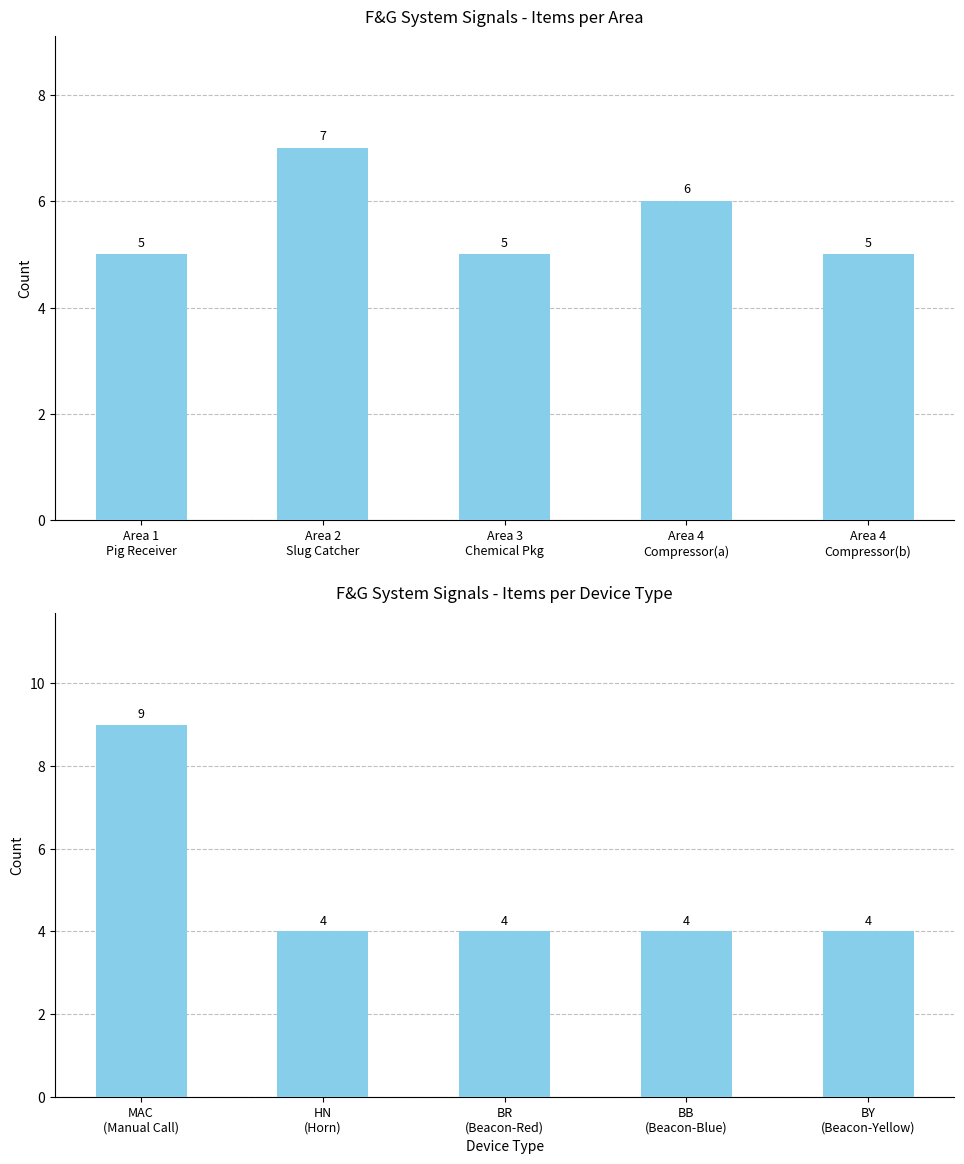

How many categories are shown in the chart?

5